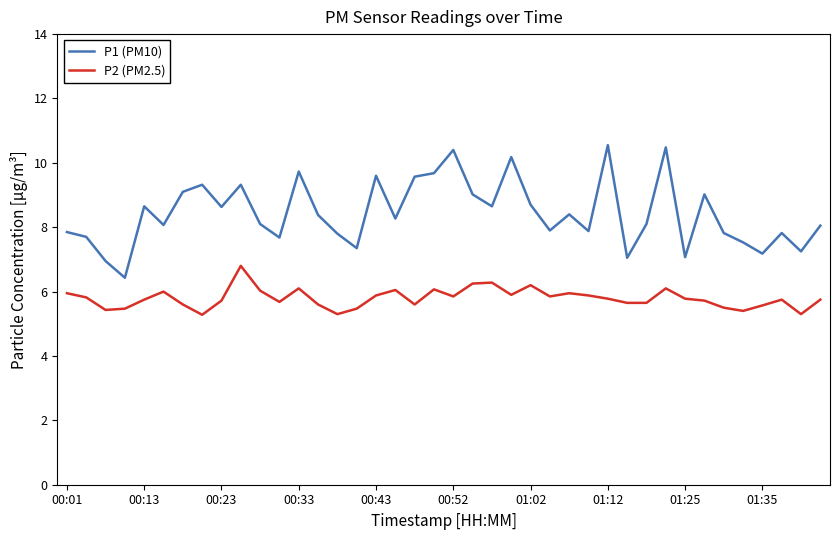

List the series in order of their peak value, lowest first.

P2 (PM2.5), P1 (PM10)